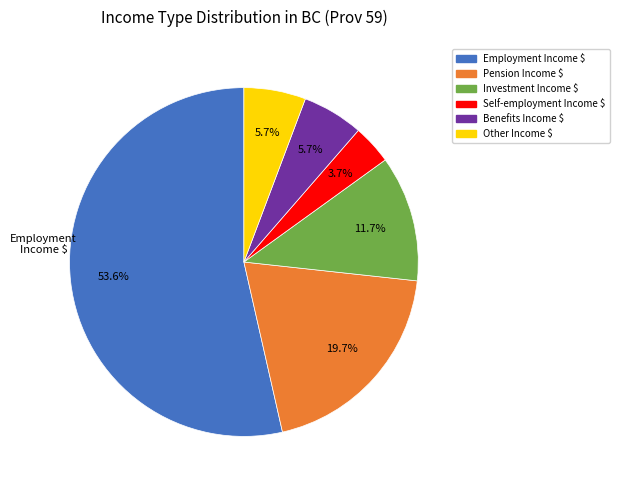

How much of the chart is everything except Self-employment Income $?

96.3%